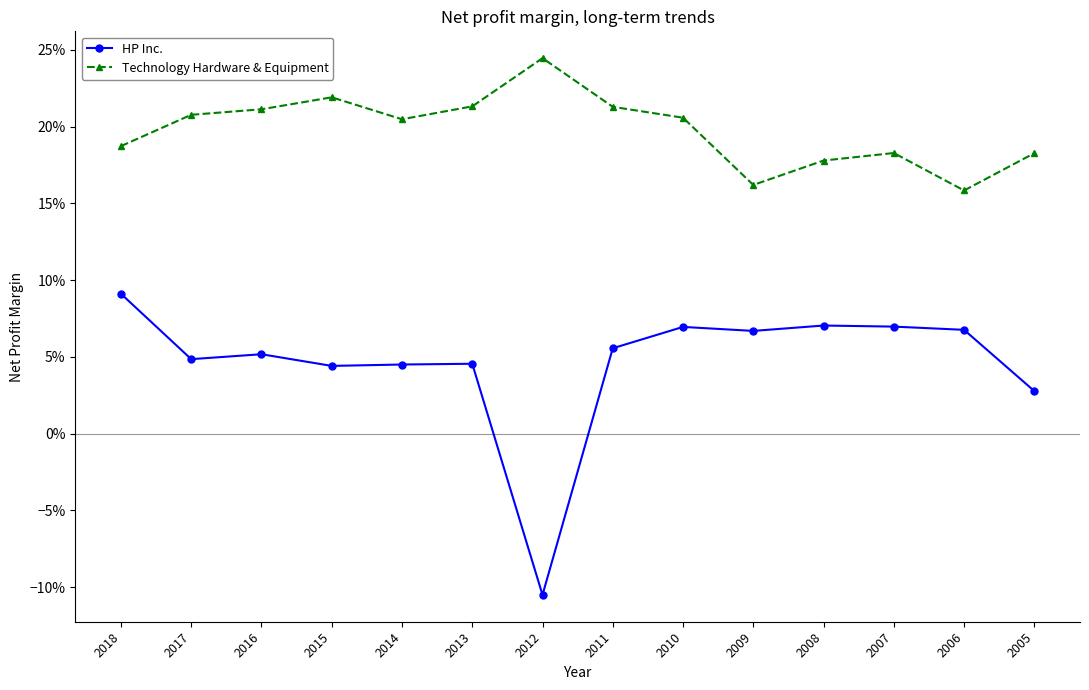

What are all the series names shown in the legend?

HP Inc., Technology Hardware & Equipment